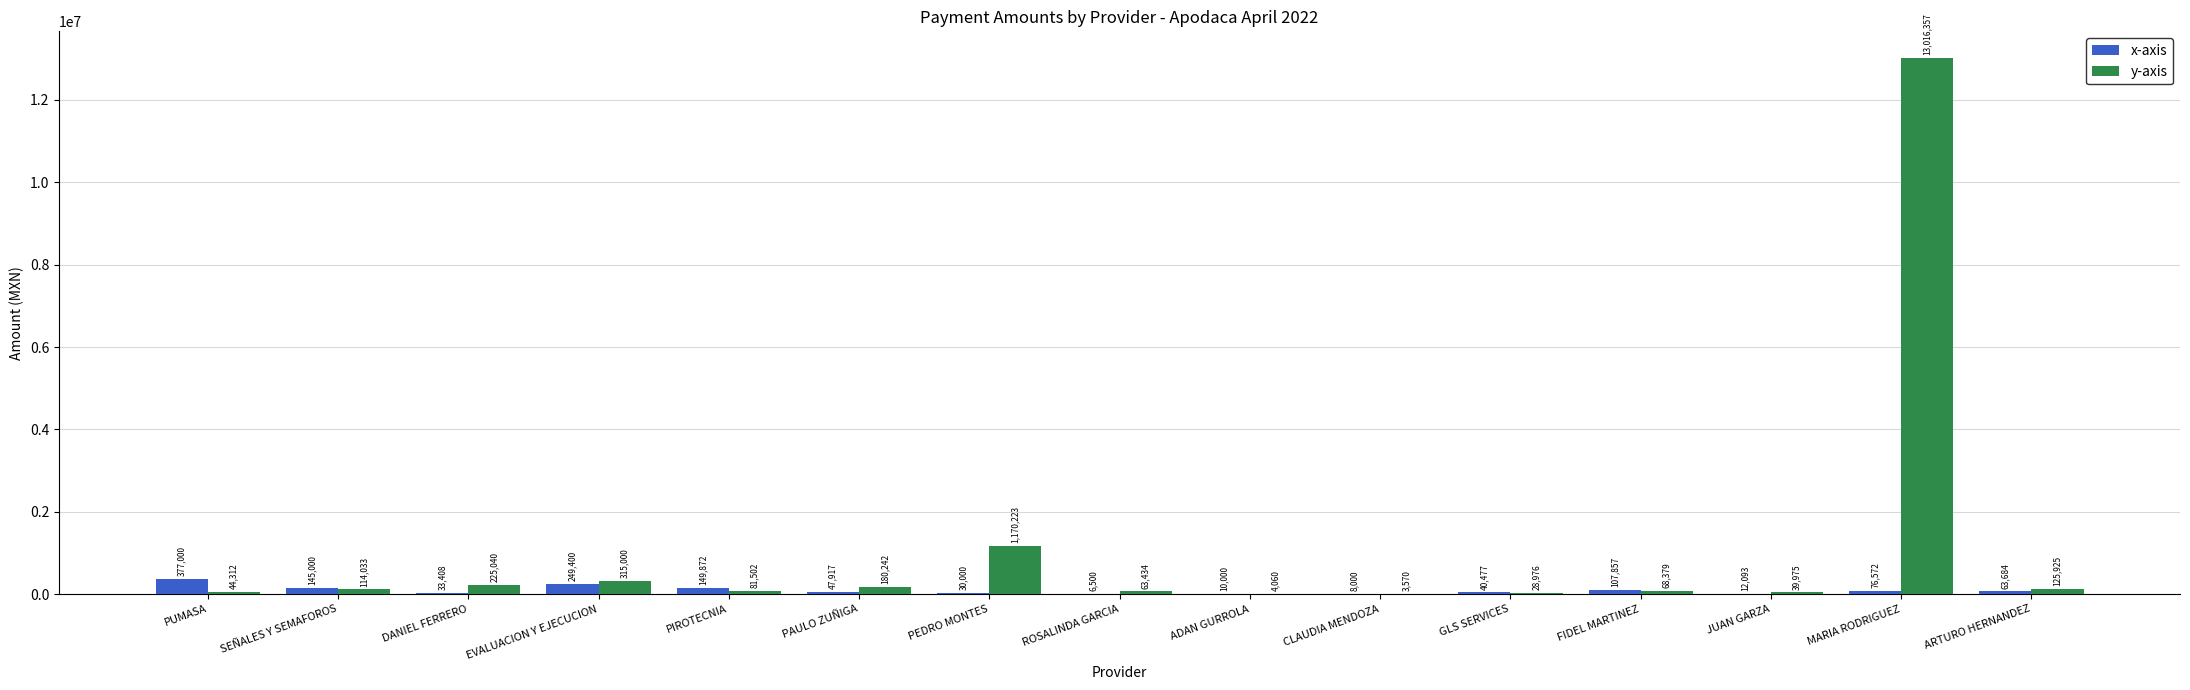

The y-axis series shows 4060.0 at ADAN GURROLA. True or false?

True